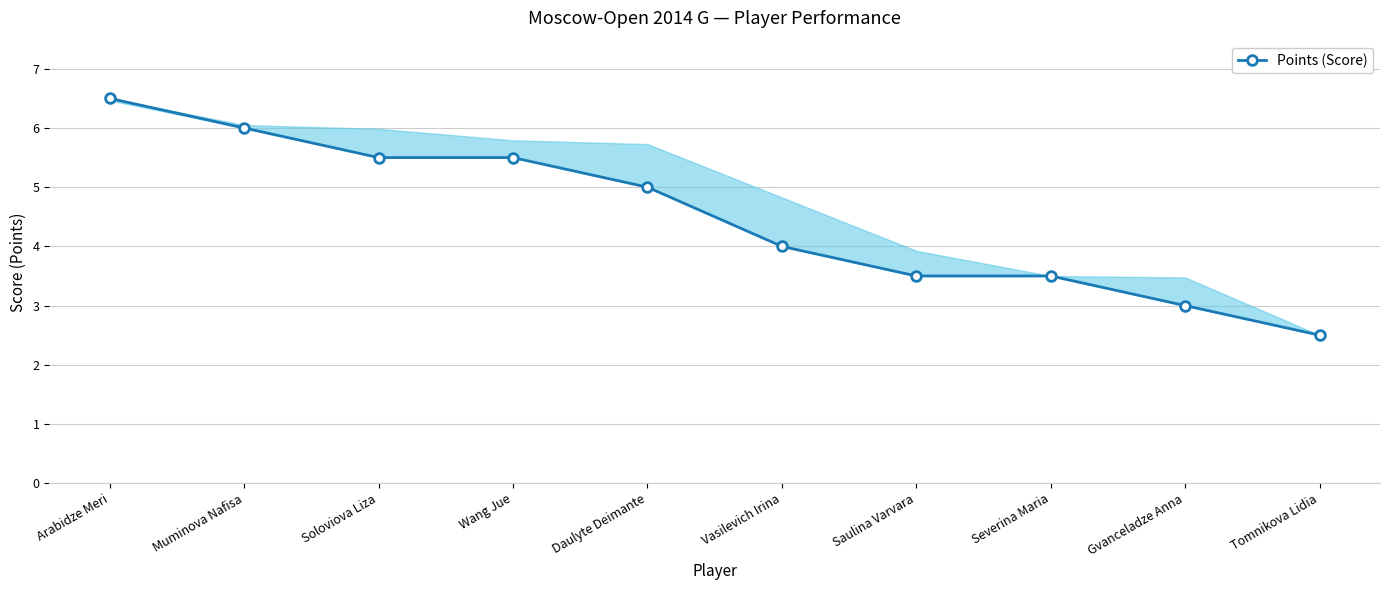

Is this an area chart (filled region under the line)?

No